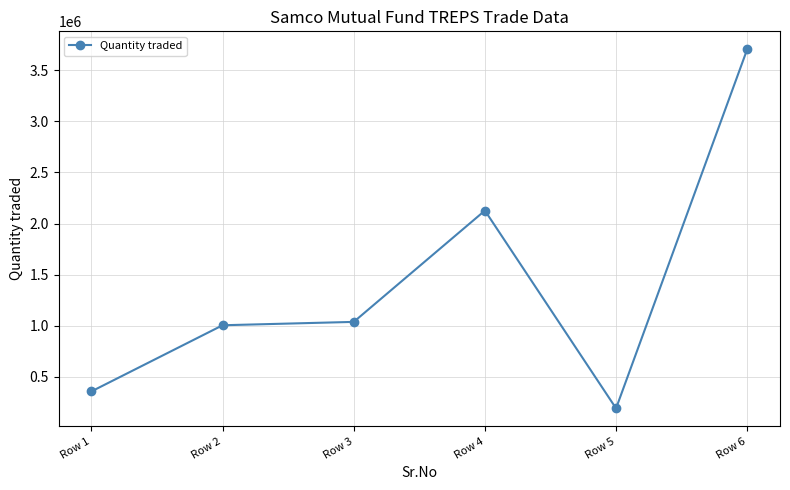

Reading left to right, what are all the values shown in this chart?

Row 1=358000	Row 2=1005000	Row 3=1038000	Row 4=2127000	Row 5=192000	Row 6=3705000